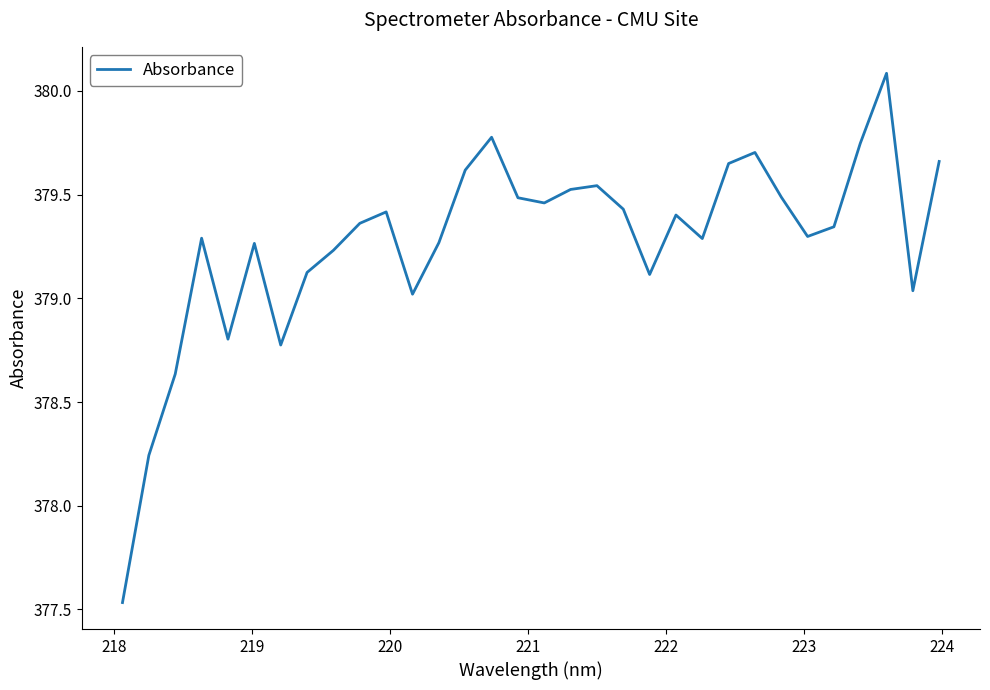

What is the maximum value shown in the chart?

380.1